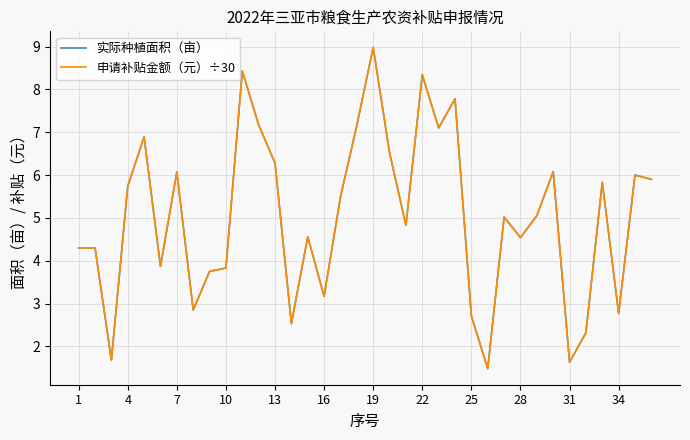

True or false: 申请补贴金额（元）÷30 and 实际种植面积（亩） intersect in this chart.

False